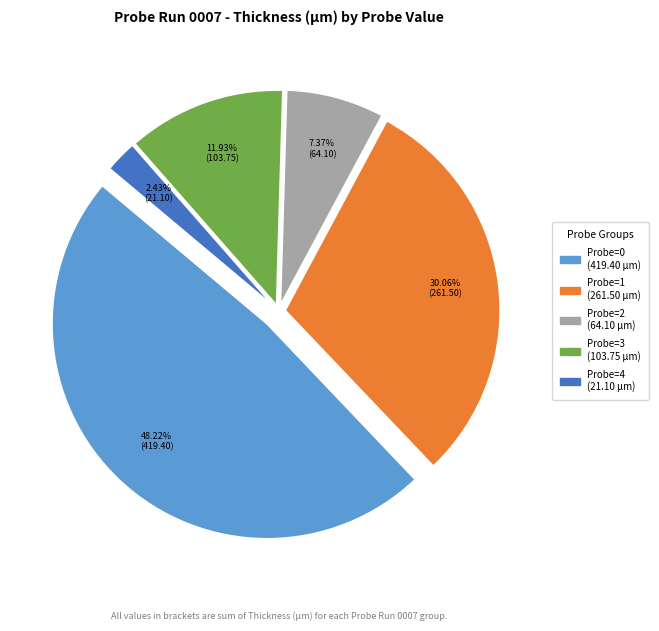

Combined, do 6 and 3 account for over 50%?

No